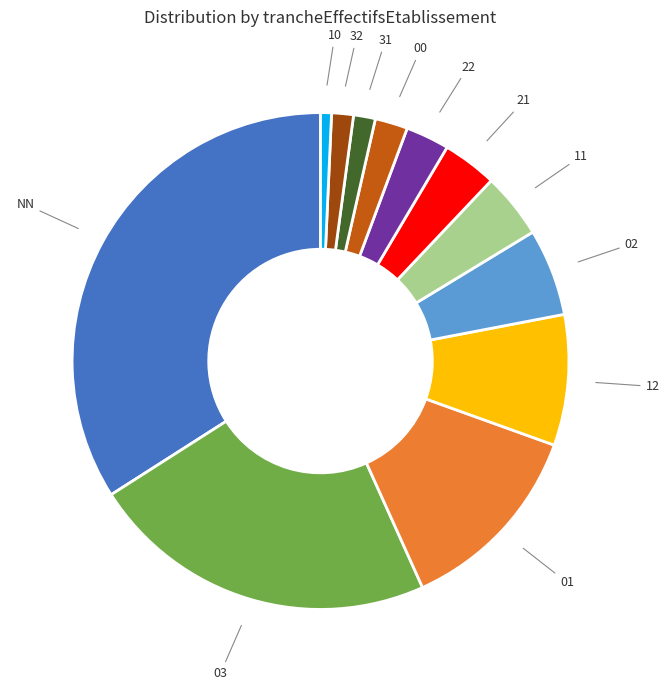

Does 22 account for over 50% of the chart?

No